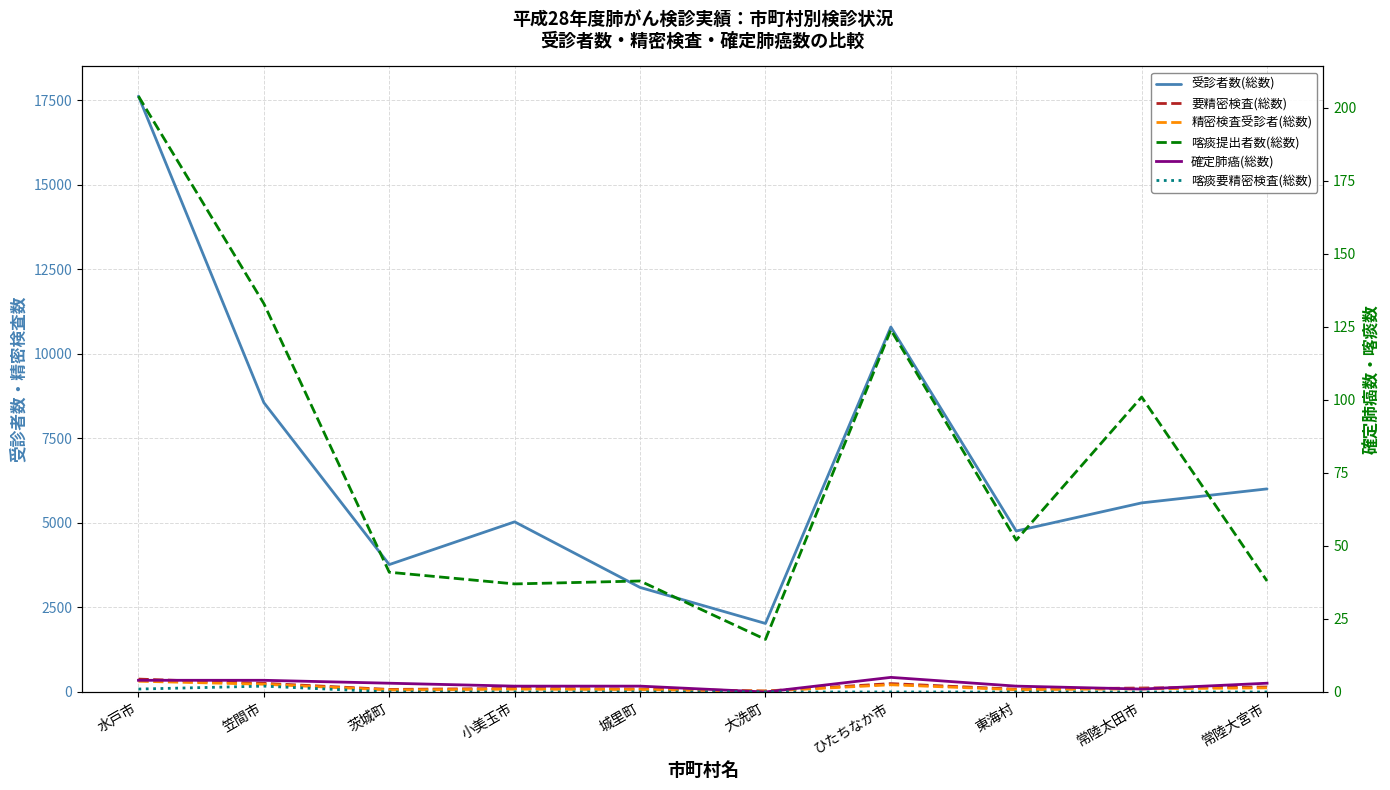

List the labels in order of 喀痰要精密検査(総数) value, smallest first.

茨城町, 小美玉市, 城里町, 大洗町, ひたちなか市, 東海村, 常陸太田市, 常陸大宮市, 水戸市, 笠間市